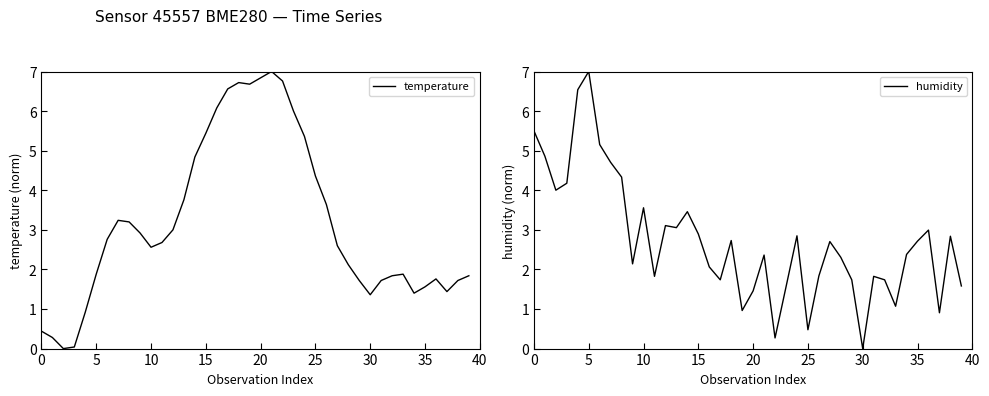

True or false: humidity and temperature intersect in this chart.

True